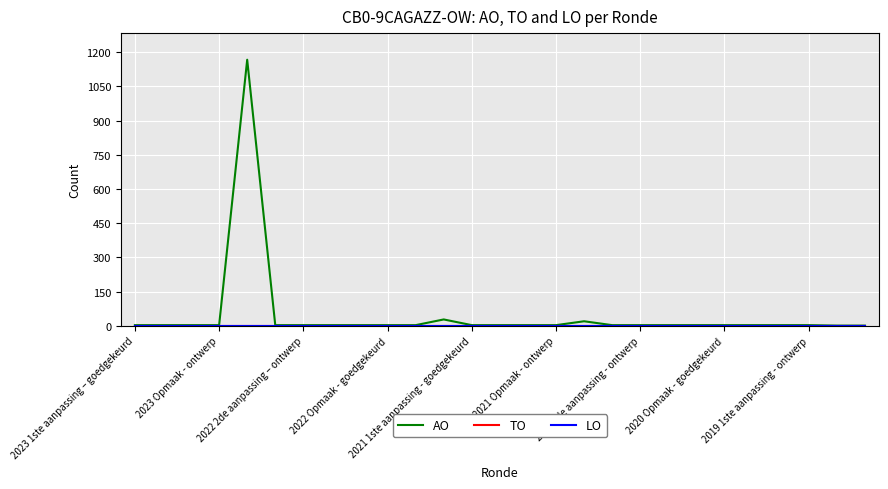

True or false: TO and LO cross at least once.

False